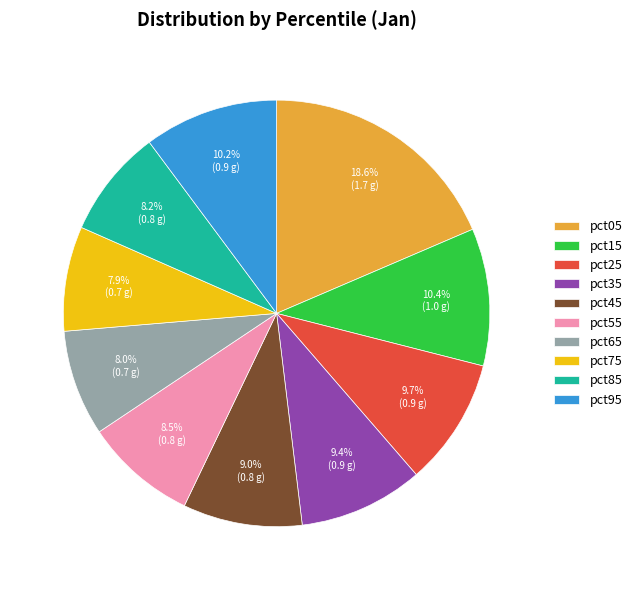

What percentage is NOT represented by pct15?

89.6%